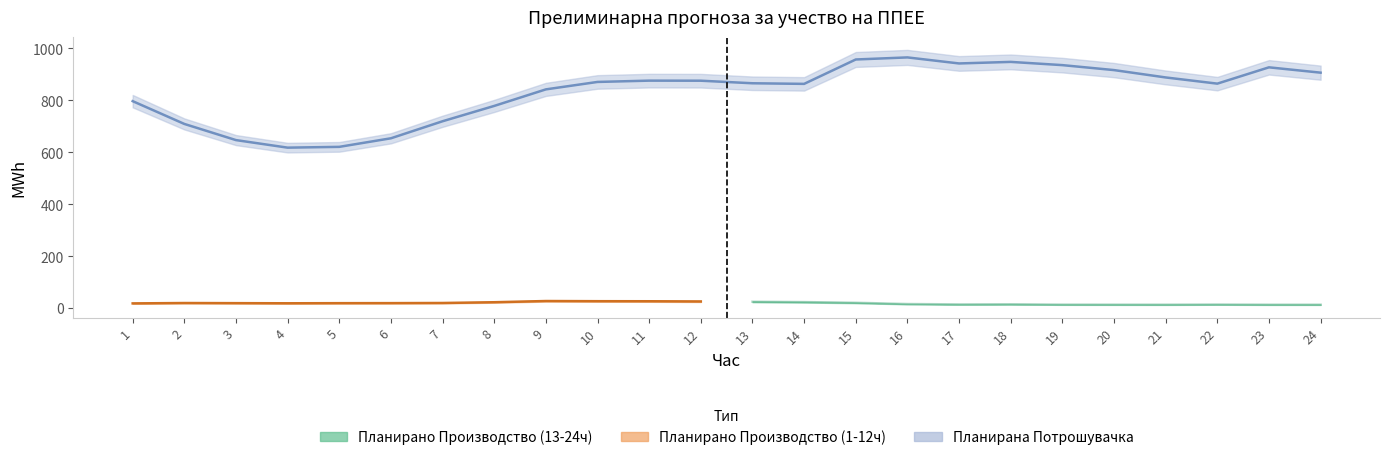

What is the ratio of the value at 17 to the value at 18?

1.0